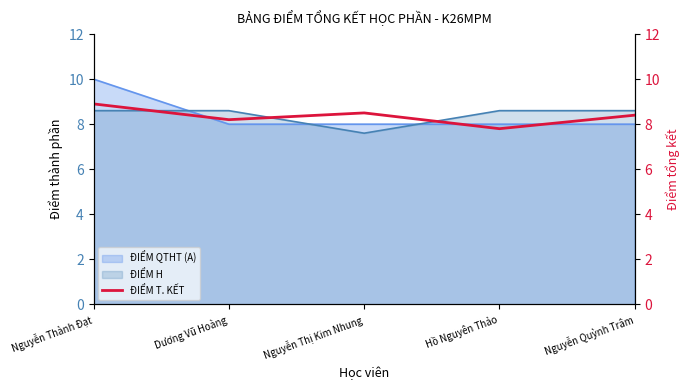

How many lines are shown in the chart?

1